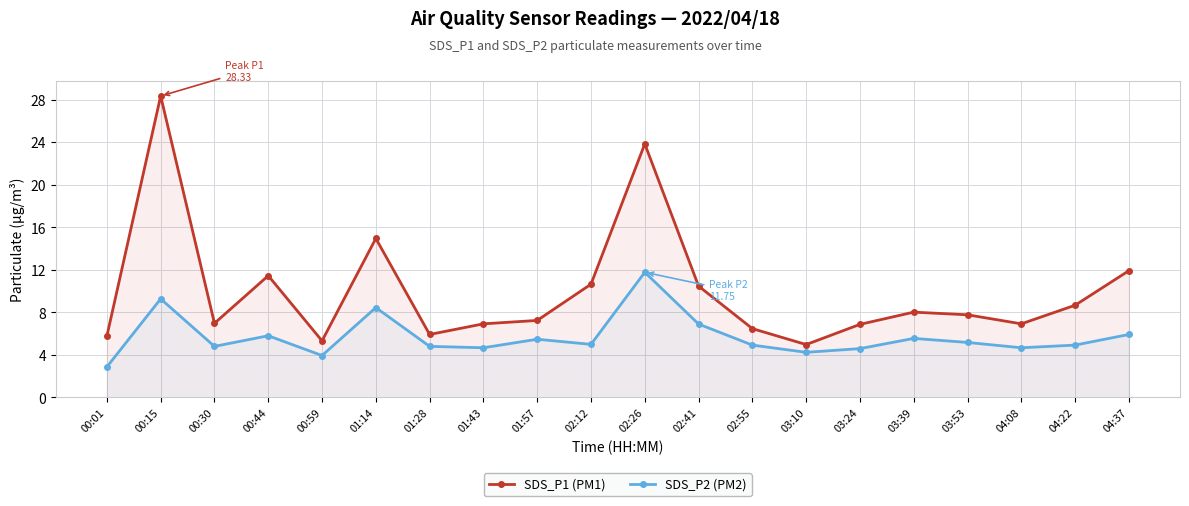

What is the total value across all series at 01:28?

10.7